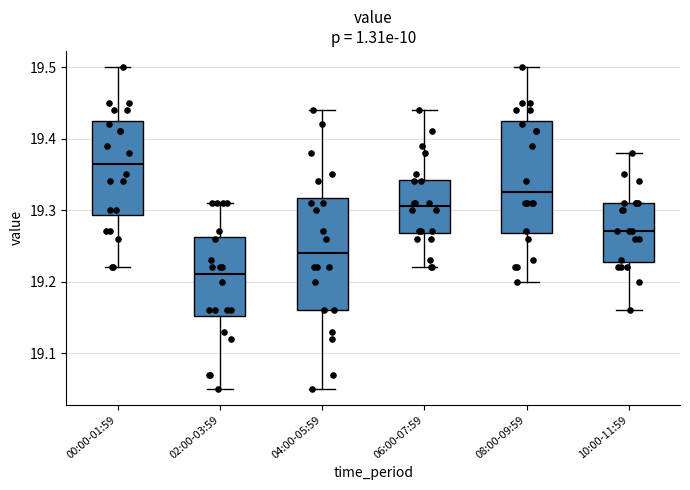

Which box has the lowest median line?

02:00-03:59